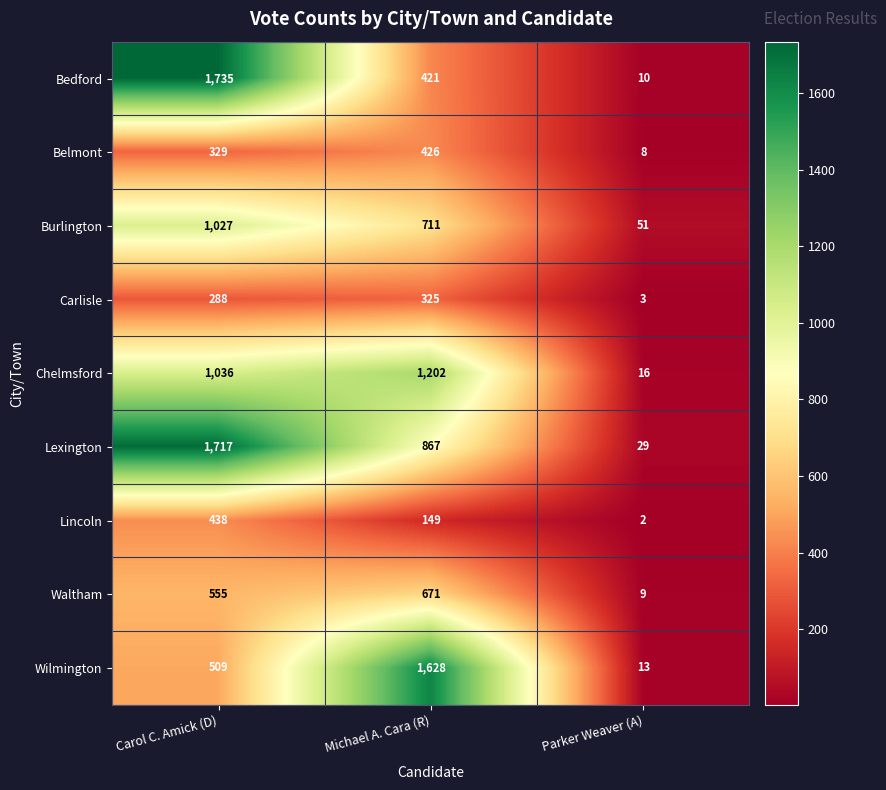

How many data points in Bedford are less than 421?

1